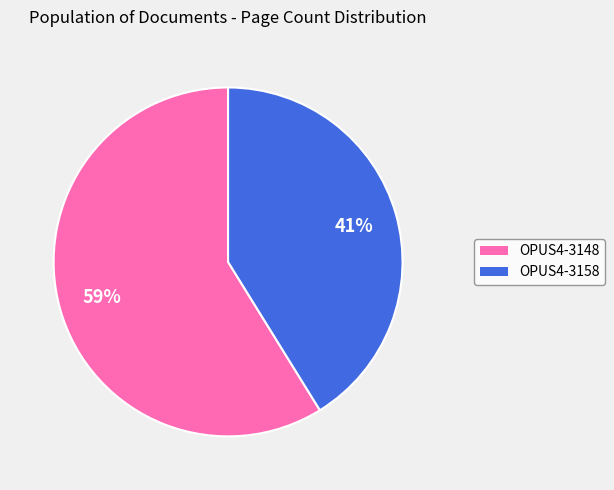

Combined, do OPUS4-3148 and OPUS4-3158 account for over 50%?

Yes